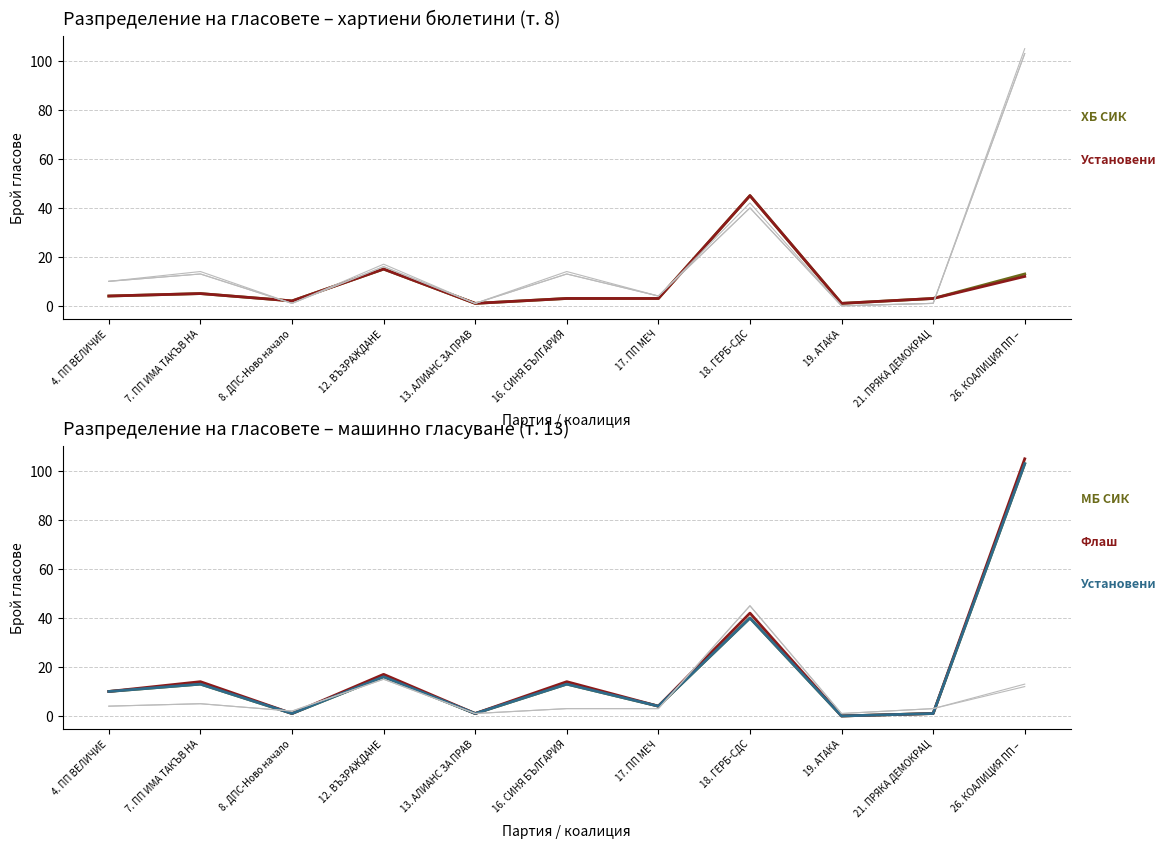

True or false: Във флаш паметта has a value of 1 at 13. АЛИАНС ЗА ПРАВ.

True